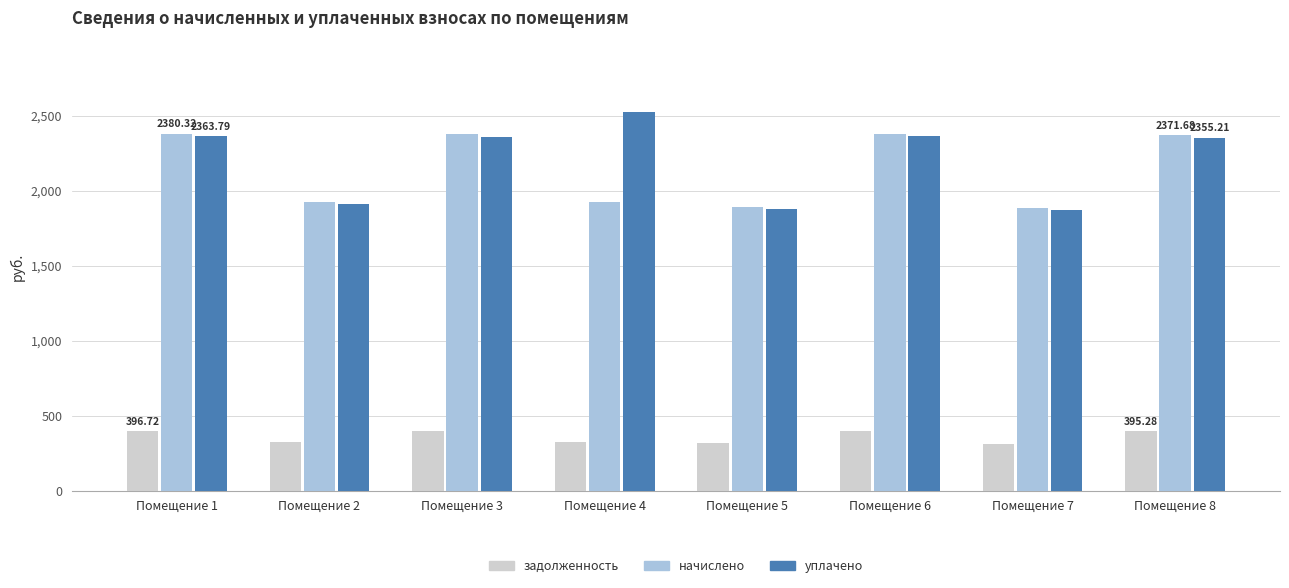

Is the value of начислено at Помещение 2 greater than the value of задолженность at Помещение 6?

Yes